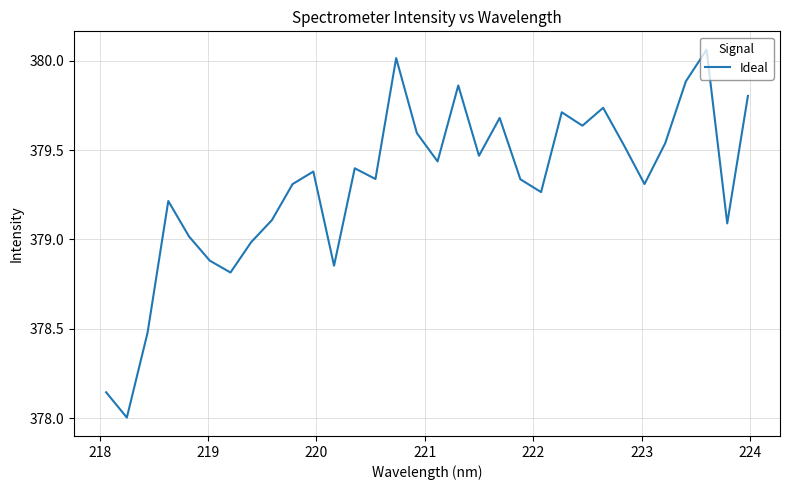

How many series are shown in this chart?

1